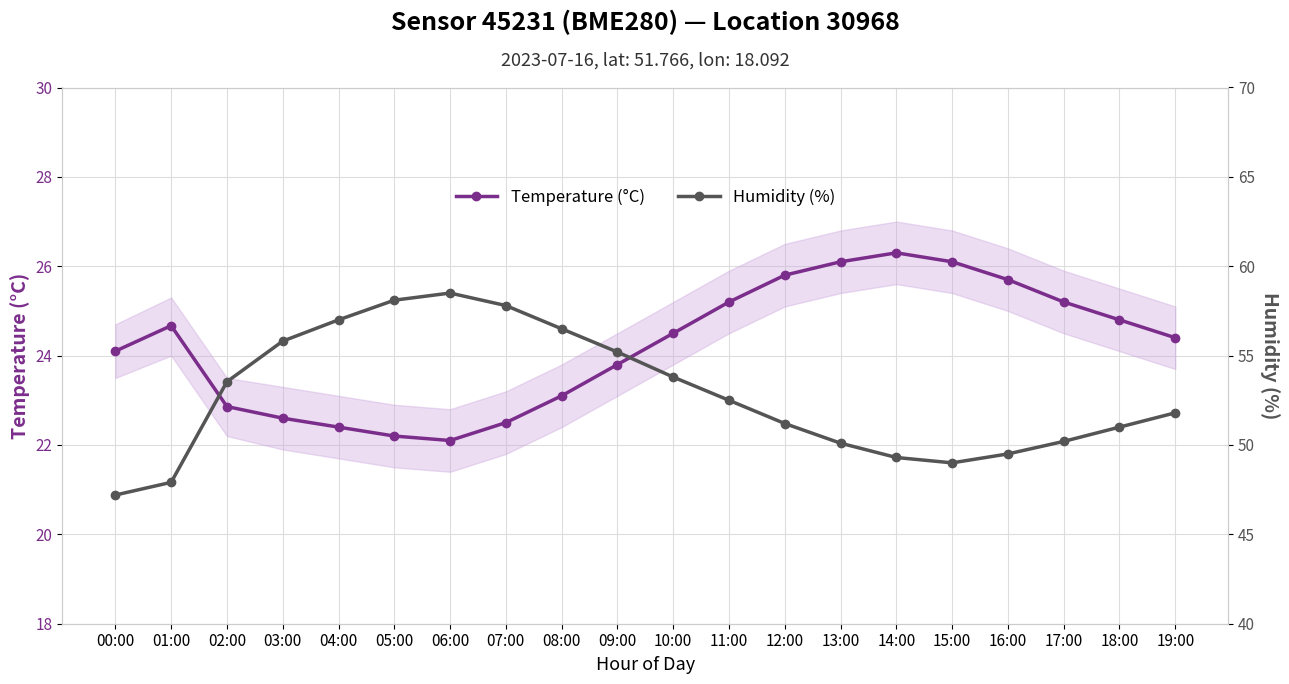

True or false: Humidity (%) and Temperature (°C) intersect in this chart.

False